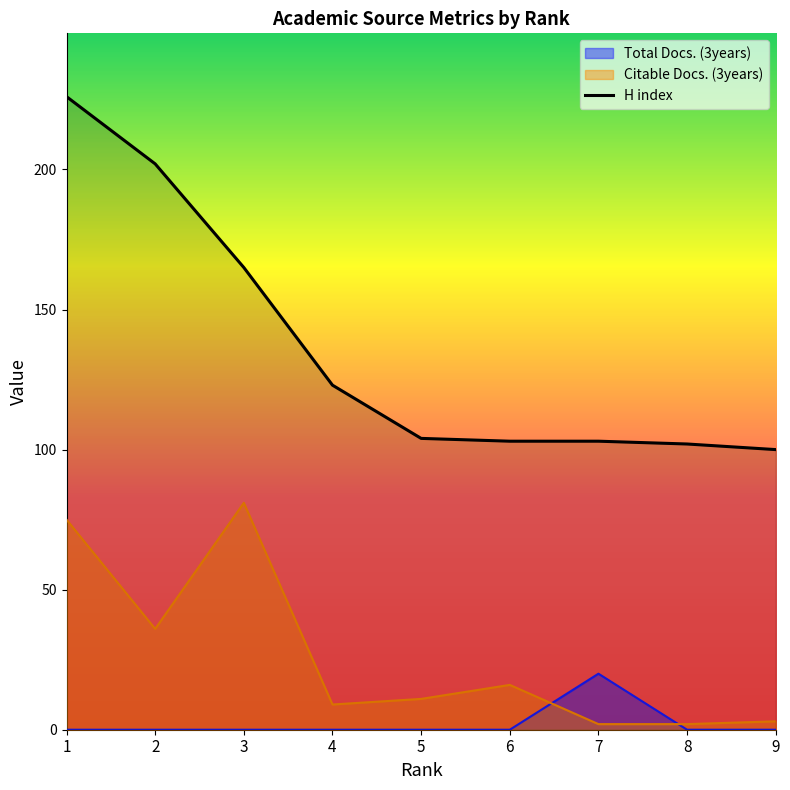

True or false: H index has more than 1 points higher than both neighbors.

False